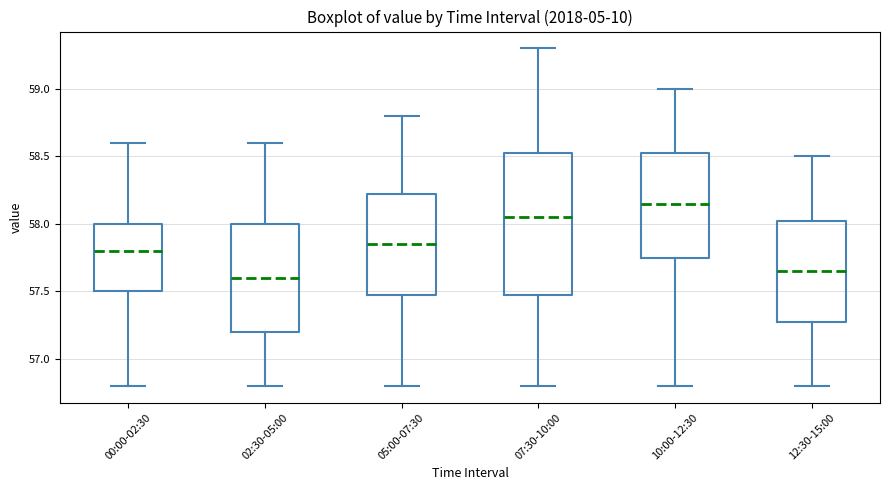

Reading left to right, transcribe this box plot: for each box, give where its median line is, the range the box spans, and where its two whiskers end, as read against the y-axis. The values are not printed on the chart, so give them approximately, as read against the axis.

00:00-02:30: median 57.80, box 57.50 to 58.00, whiskers 56.80 to 58.60
02:30-05:00: median 57.60, box 57.20 to 58.00, whiskers 56.80 to 58.60
05:00-07:30: median 57.85, box 57.50 to 58.25, whiskers 56.80 to 58.80
07:30-10:00: median 58.05, box 57.50 to 58.55, whiskers 56.80 to 59.30
10:00-12:30: median 58.15, box 57.75 to 58.55, whiskers 56.80 to 59.00
12:30-15:00: median 57.65, box 57.30 to 58.05, whiskers 56.80 to 58.50